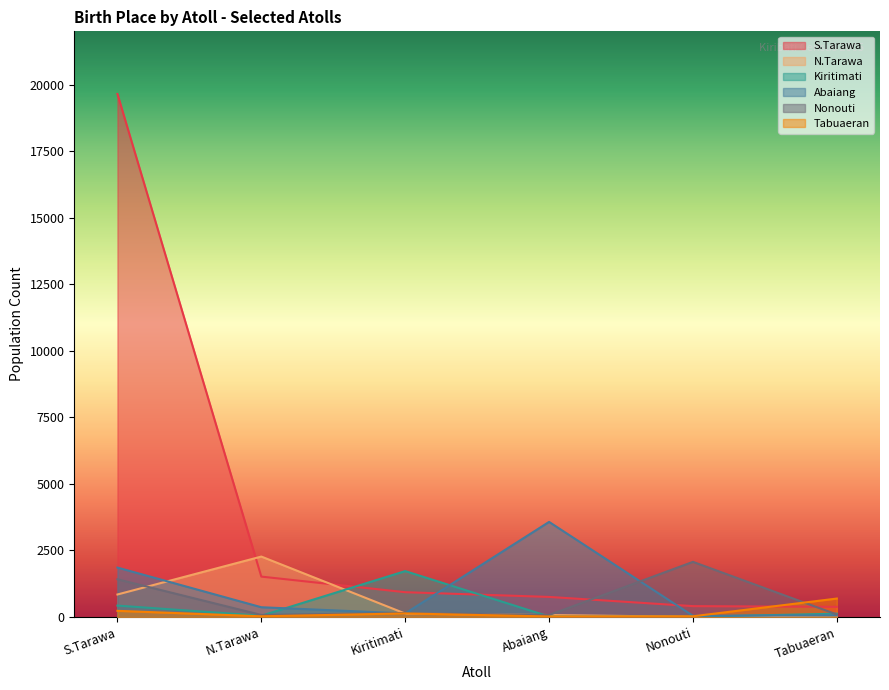

Reading right to left, what are all the values shown in this chart?

S.Tarawa: Tabuaeran=380	Nonouti=407	Abaiang=753	Kiritimati=930	N.Tarawa=1516	S.Tarawa=19646
N.Tarawa: Tabuaeran=61	Nonouti=6	Abaiang=72	Kiritimati=128	N.Tarawa=2269	S.Tarawa=844
Kiritimati: Tabuaeran=122	Nonouti=9	Abaiang=17	Kiritimati=1723	N.Tarawa=46	S.Tarawa=427
Abaiang: Tabuaeran=64	Nonouti=43	Abaiang=3571	Kiritimati=133	N.Tarawa=365	S.Tarawa=1855
Nonouti: Tabuaeran=92	Nonouti=2070	Abaiang=73	Kiritimati=149	N.Tarawa=75	S.Tarawa=1415
Tabuaeran: Tabuaeran=692	Nonouti=25	Abaiang=18	Kiritimati=132	N.Tarawa=25	S.Tarawa=230